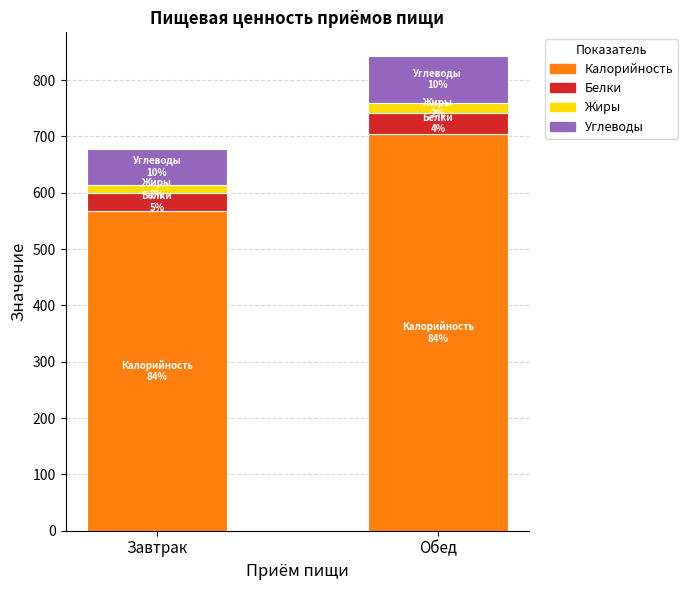

What is the average value of the Калорийность series?

636.0